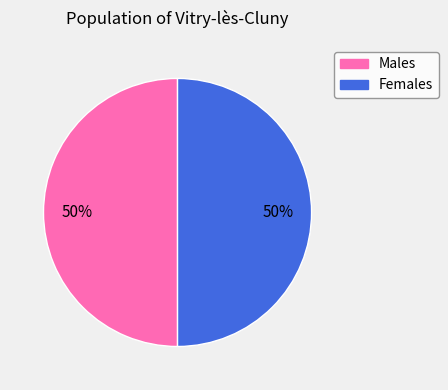

To the nearest percent, what is the average slice percentage?

50%